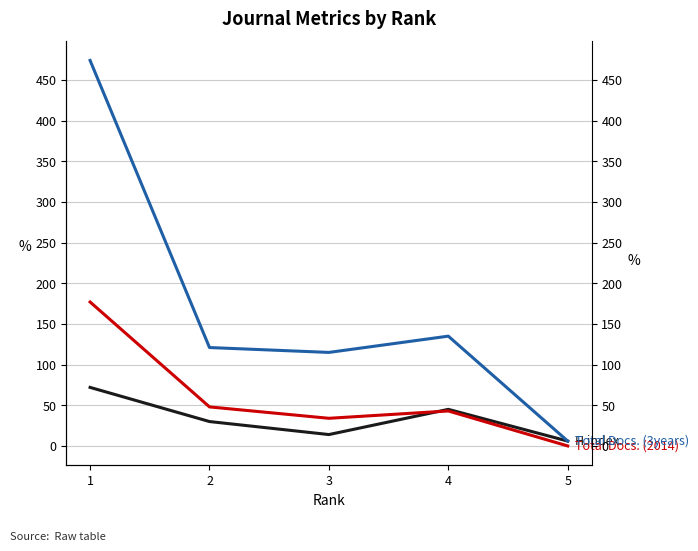

What is the maximum value shown in the chart?

474